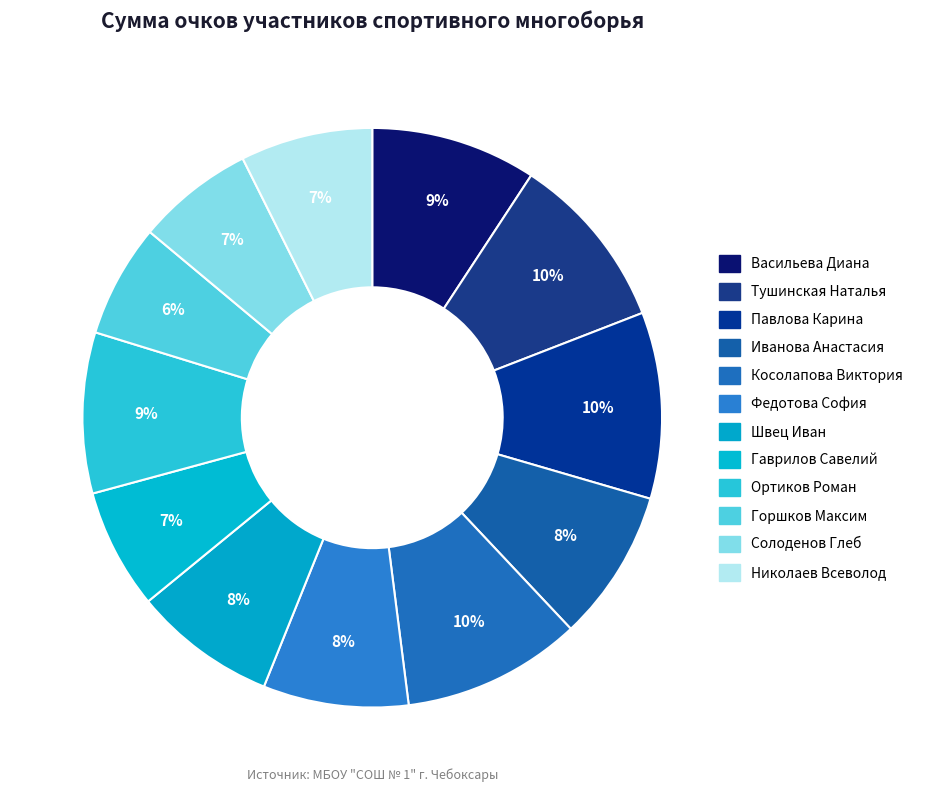

To the nearest percent, what is the average slice percentage?

8%